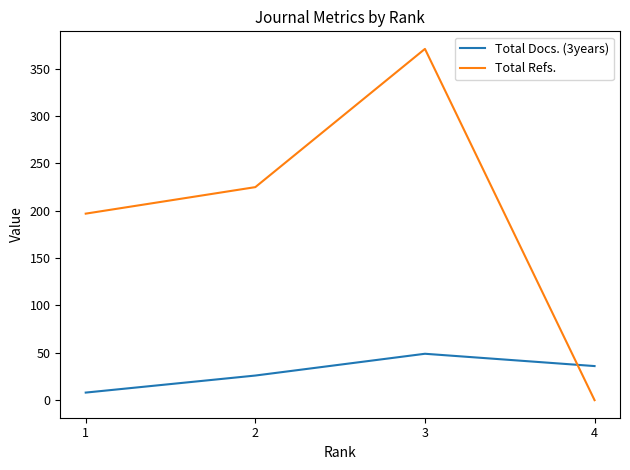

Does the chart display data point markers on the line(s)?

No